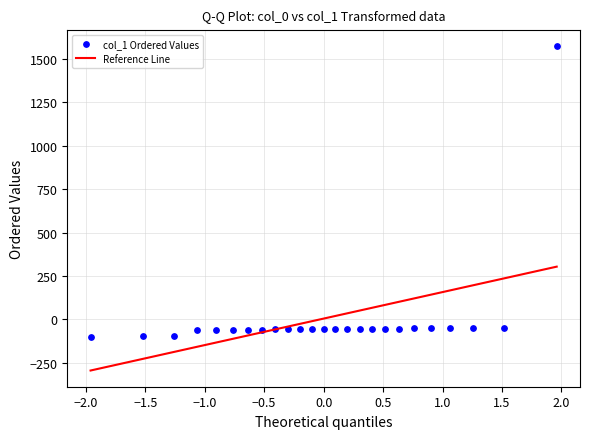

What is the range of Y values (max minus min)?

1673.5